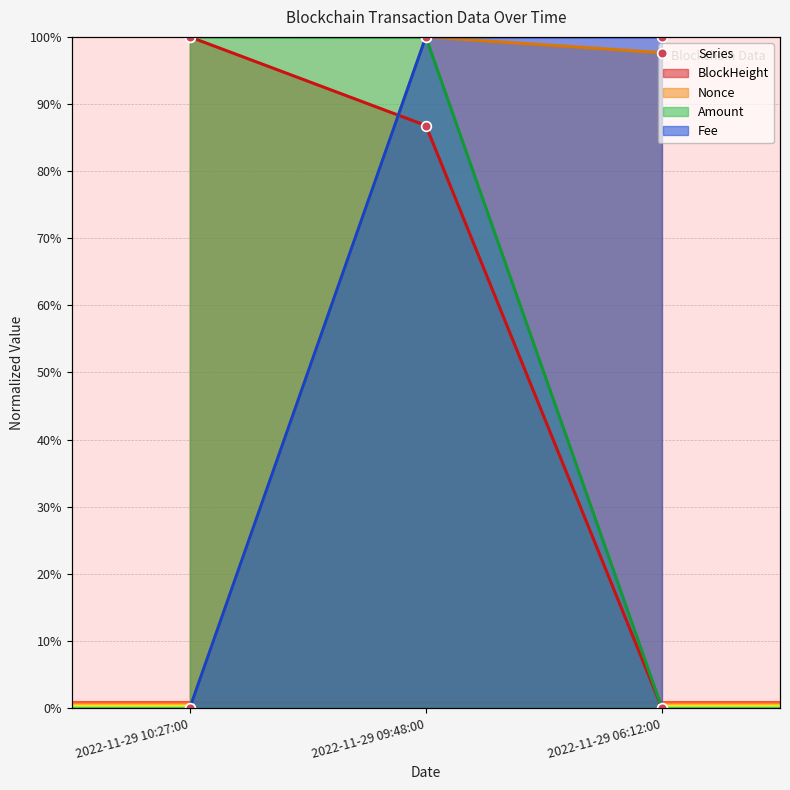

At which label does Nonce reach its peak?

2022-11-29 09:48:00